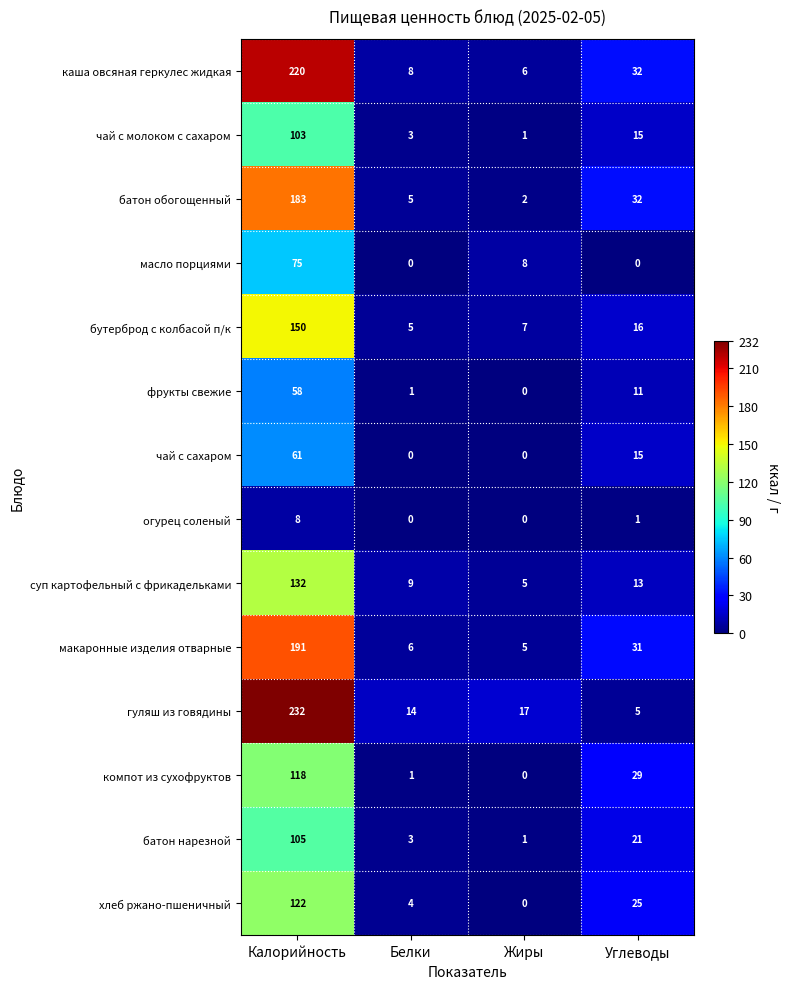

What is the highest value of the каша овсяная геркулес жидкая series?

220